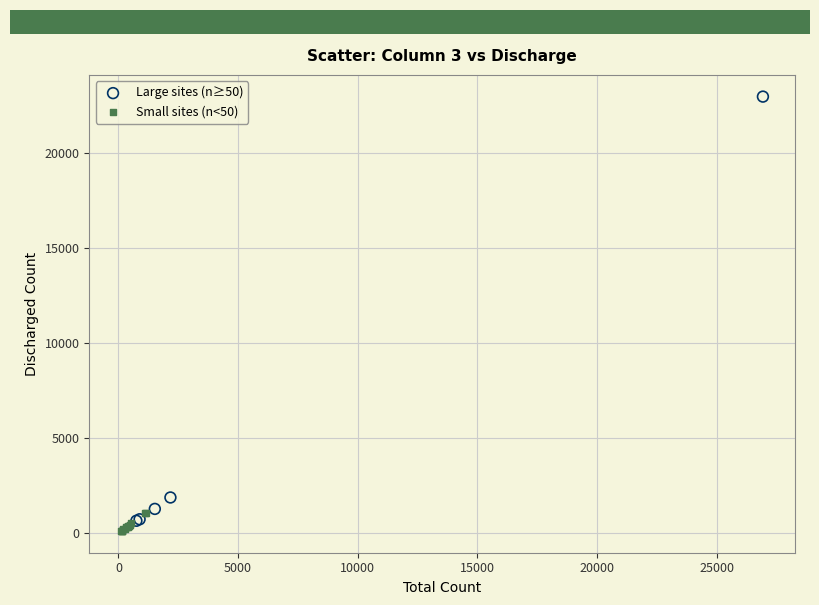

Which series has the largest Y range (max minus min)?

Large sites (n≥50)